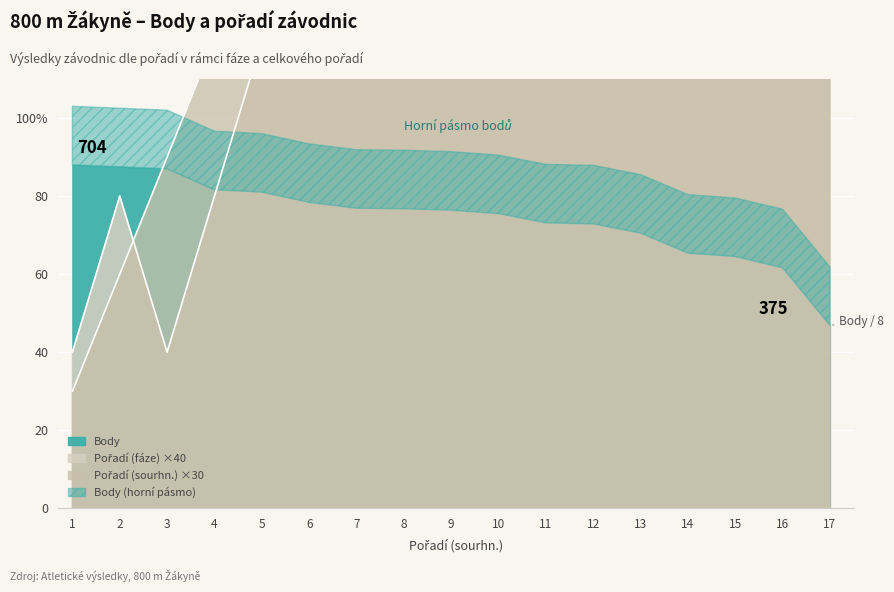

What is the total value across all series at 14?

700